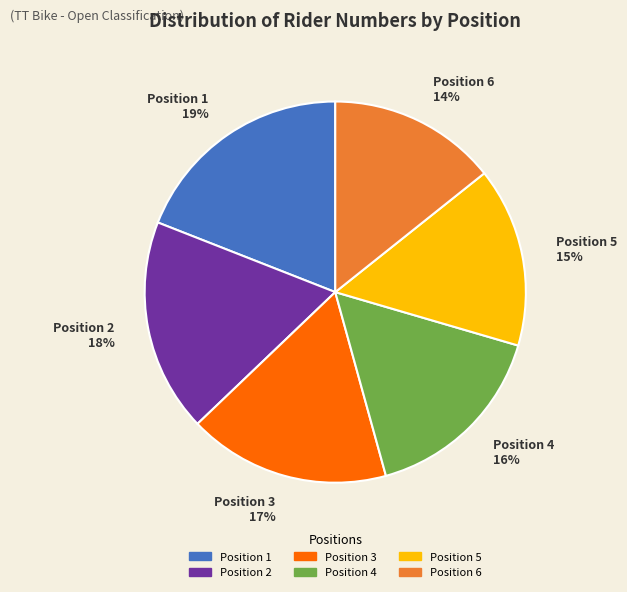

Does Position 2 represent more than half of the total?

No